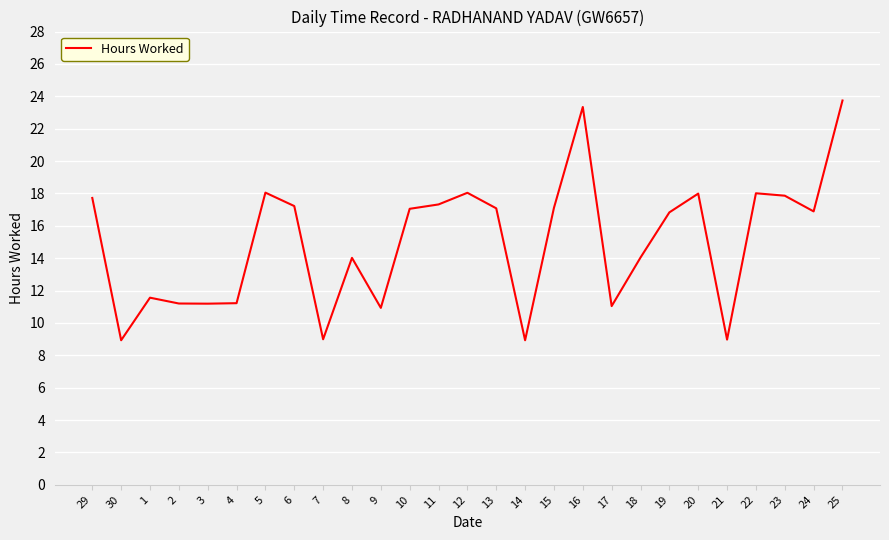

True or false: the data shows 15.7 at 30.

False